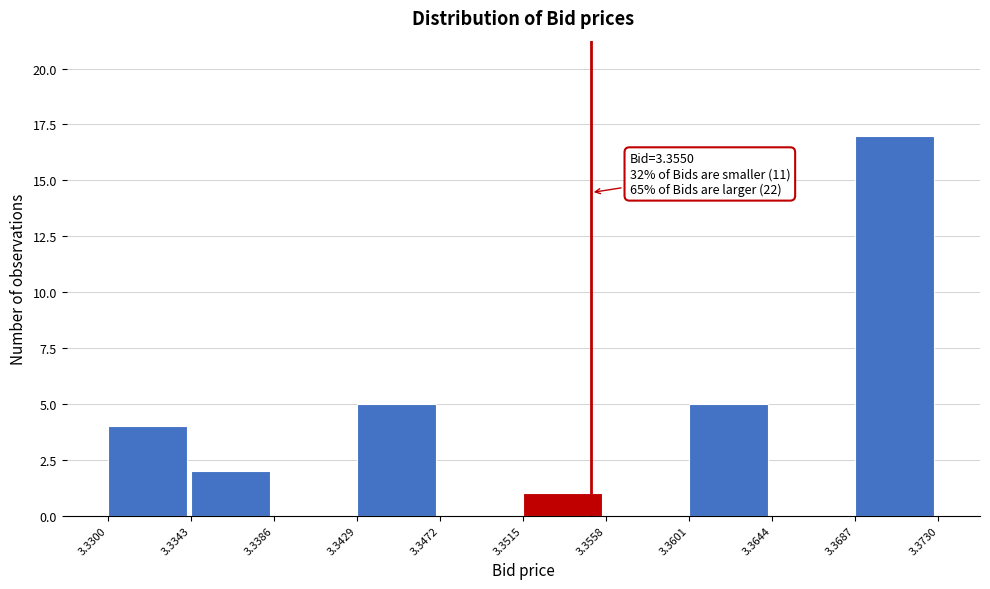

Over which range of the x-axis is the bar tallest?

3.3687 to 3.3730